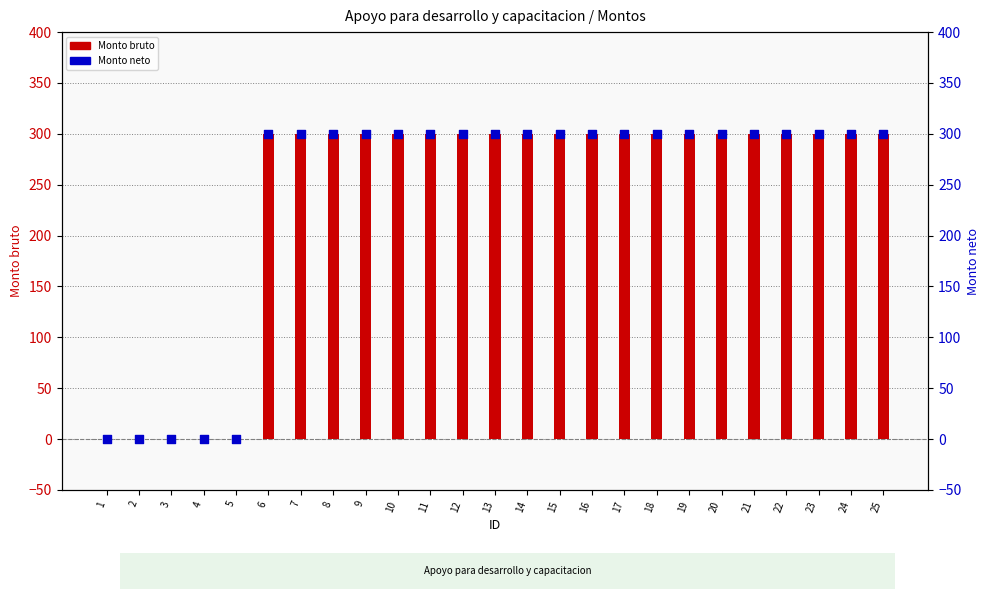

Which series contains the highest Y value?

Monto bruto